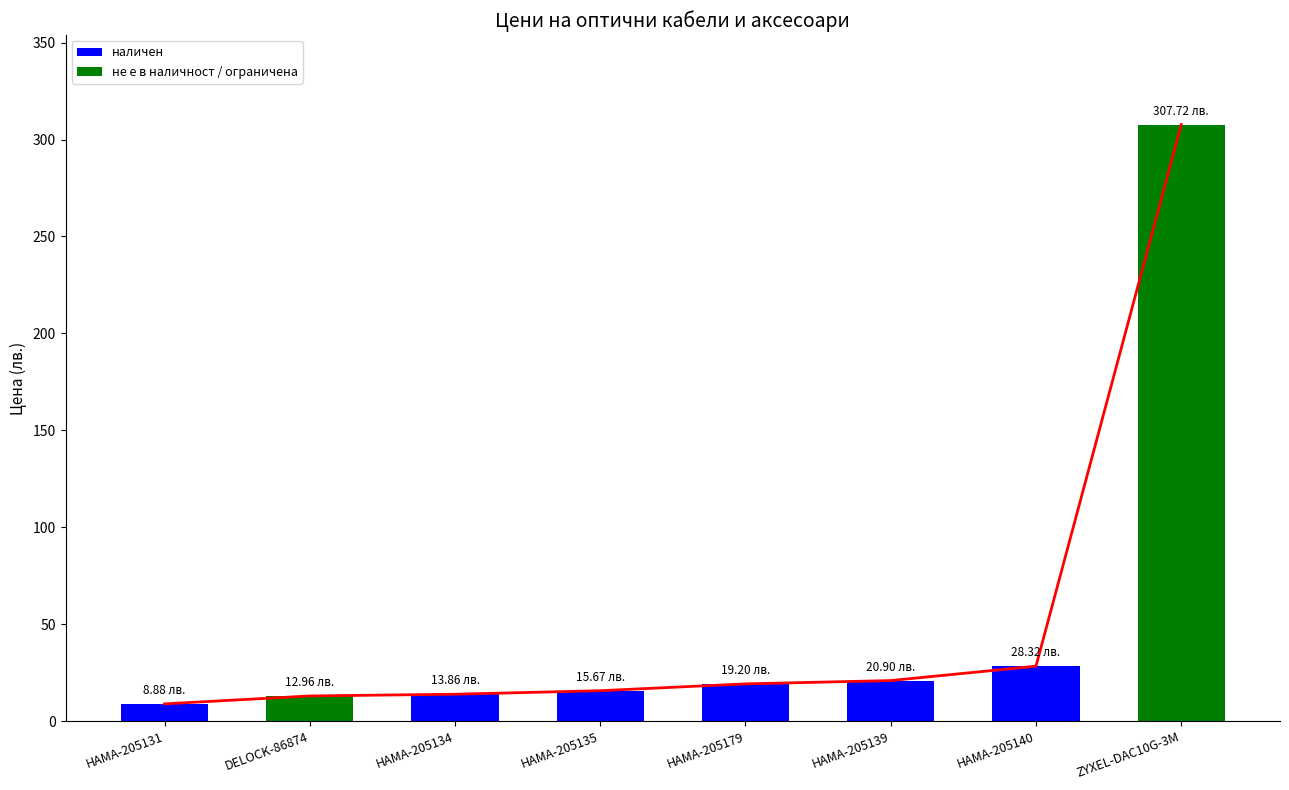

Rank the categories by value from lowest to highest.

HAMA-205131, DELOCK-86874, HAMA-205134, HAMA-205135, HAMA-205179, HAMA-205139, HAMA-205140, ZYXEL-DAC10G-3M